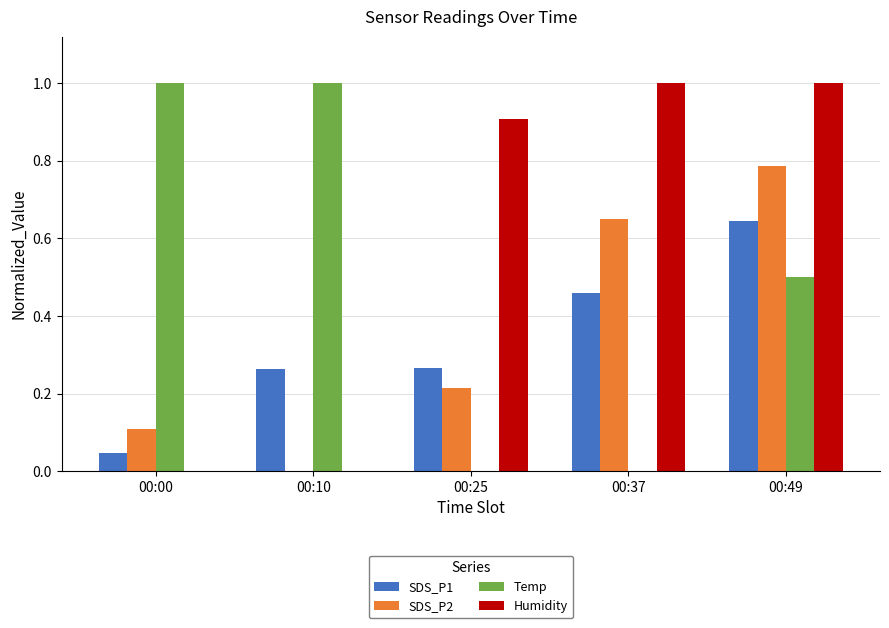

What is the sum of all Temp values?

2.5